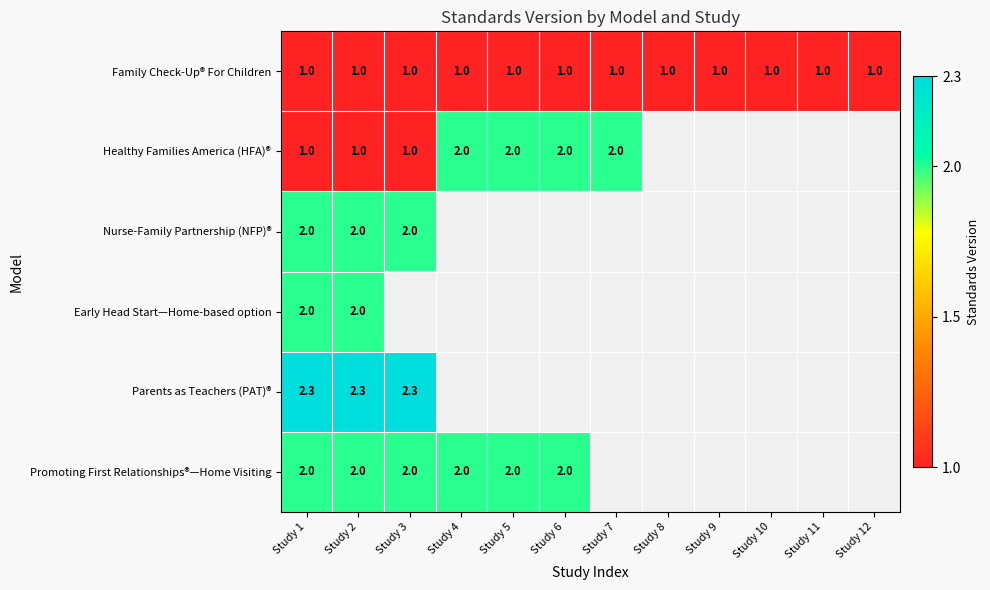

Is it true that Promoting First Relationships®—Home Visiting equals 2.0 at Study 5?

True